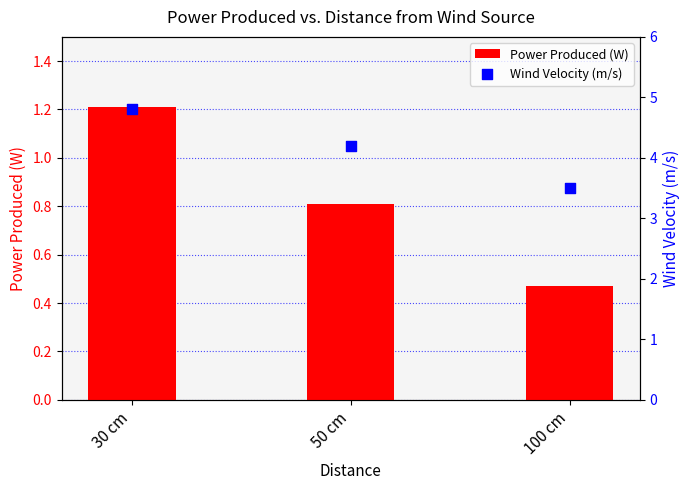

At how many categories does at least one series exceed 4?

2